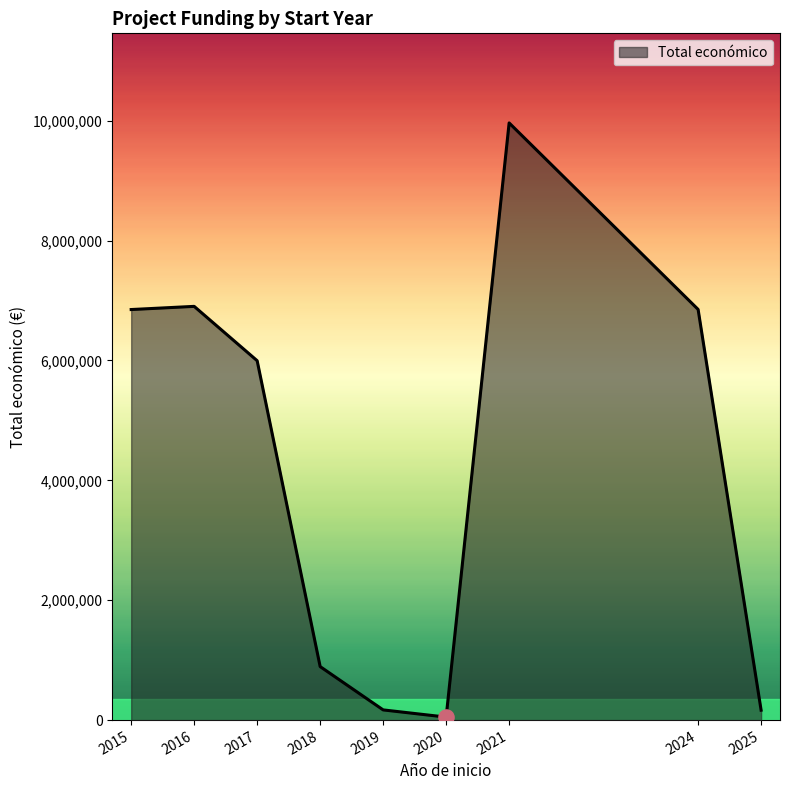

Between 2021 and 2019, which is larger?

2021